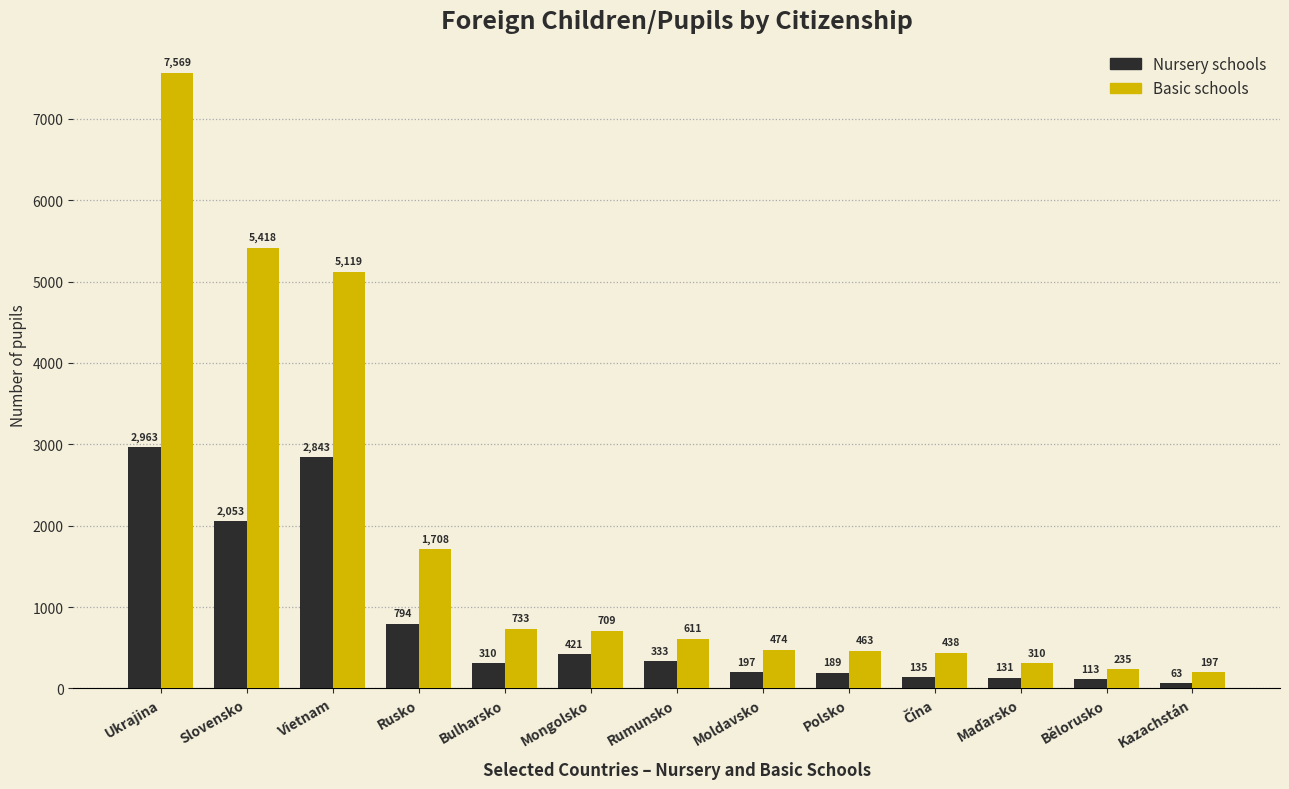

How many bars are there in total?

26